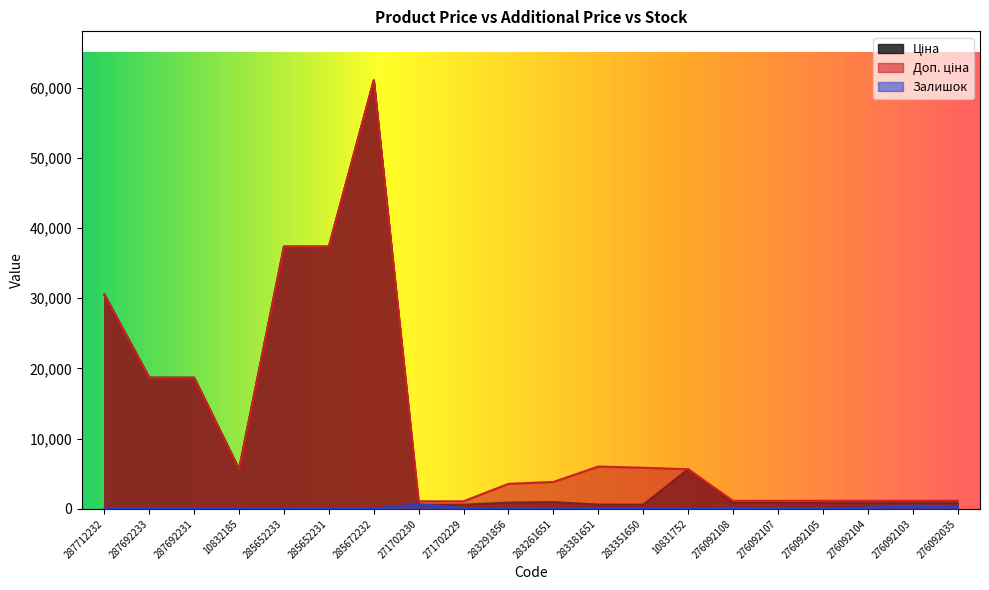

True or false: Ціна has a value of 10380.5 at 287692233.

False